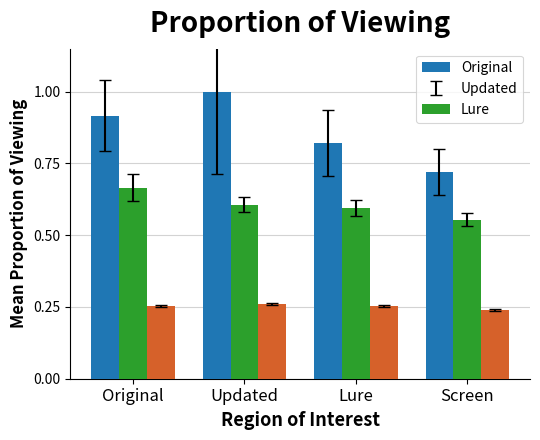

Which label corresponds to the largest value in the chart?

Updated